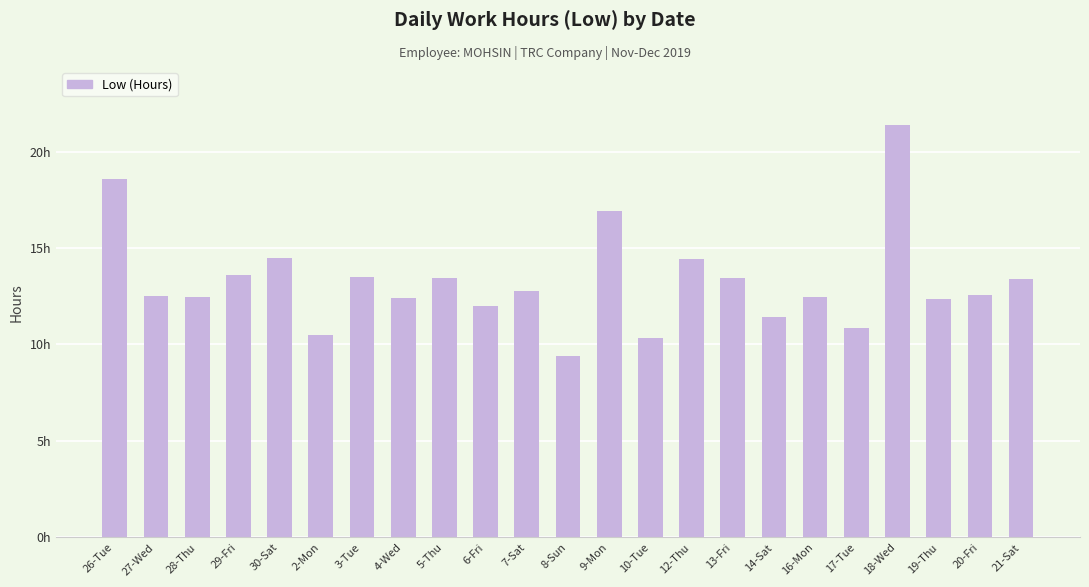

Reading left to right, transcribe all the data shown in this chart.

26-Tue=18.6	27-Wed=12.5	28-Thu=12.4	29-Fri=13.6	30-Sat=14.5	2-Mon=10.5	3-Tue=13.5	4-Wed=12.4	5-Thu=13.4	6-Fri=12.0	7-Sat=12.8	8-Sun=9.4	9-Mon=16.9	10-Tue=10.4	12-Thu=14.4	13-Fri=13.4	14-Sat=11.4	16-Mon=12.5	17-Tue=10.9	18-Wed=21.4	19-Thu=12.3	20-Fri=12.6	21-Sat=13.4